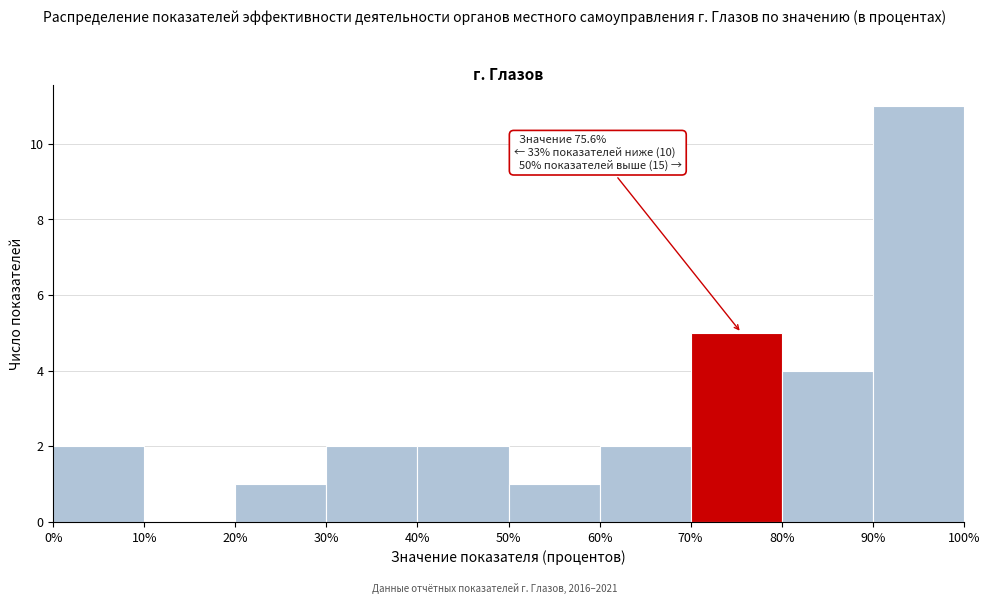

Over which range of the x-axis is the bar tallest?

90% to 100%